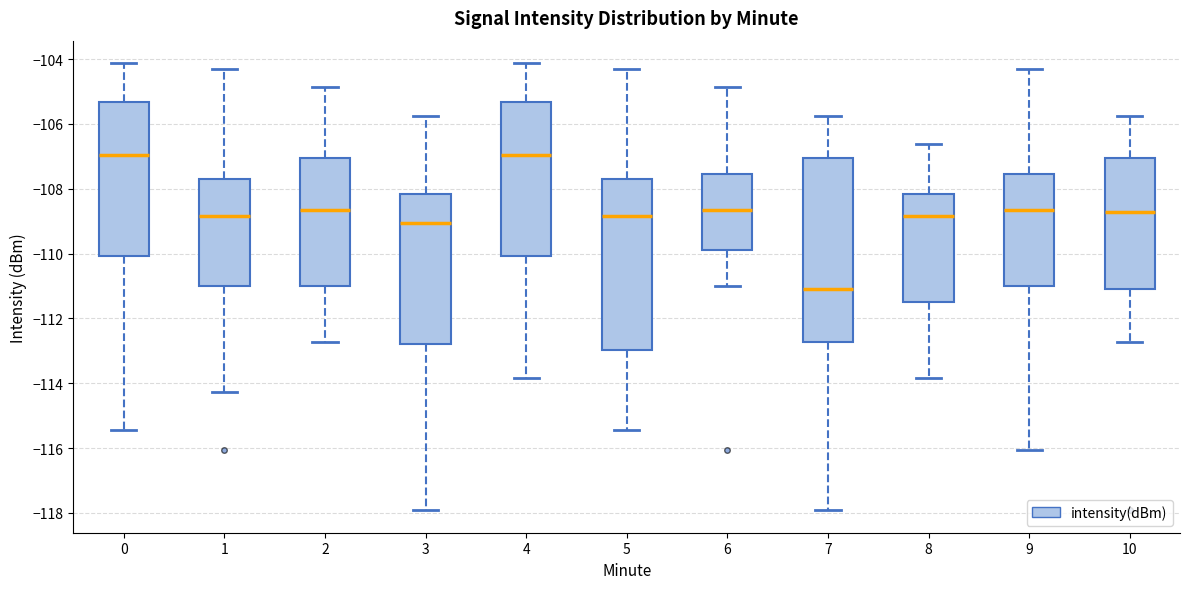

Reading left to right, transcribe this box plot: for each box, give where its median line is, the range the box spans, and where its two whiskers end, as read against the y-axis. The values are not printed on the chart, so give them approximately, as read against the axis.

0: median -107.0, box -110.0 to -105.4, whiskers -115.4 to -104.2
1: median -108.8, box -111.0 to -107.8, whiskers -114.2 to -104.4
2: median -108.6, box -111.0 to -107.0, whiskers -112.8 to -104.8
3: median -109.0, box -112.8 to -108.2, whiskers -118.0 to -105.8
4: median -107.0, box -110.0 to -105.4, whiskers -113.8 to -104.2
5: median -108.8, box -113.0 to -107.8, whiskers -115.4 to -104.4
6: median -108.6, box -109.8 to -107.6, whiskers -111.0 to -104.8
7: median -111.2, box -112.8 to -107.0, whiskers -118.0 to -105.8
8: median -108.8, box -111.4 to -108.2, whiskers -113.8 to -106.6
9: median -108.6, box -111.0 to -107.6, whiskers -116.0 to -104.4
10: median -108.8, box -111.2 to -107.0, whiskers -112.8 to -105.8